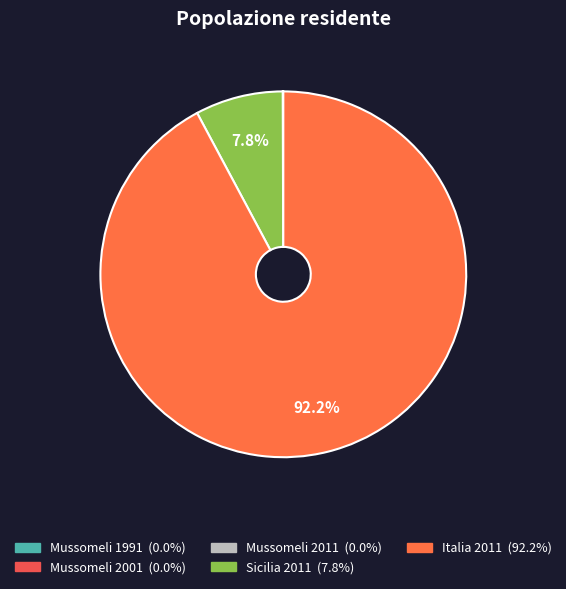

Which category has the smallest portion of the pie?

Mussomeli 2011